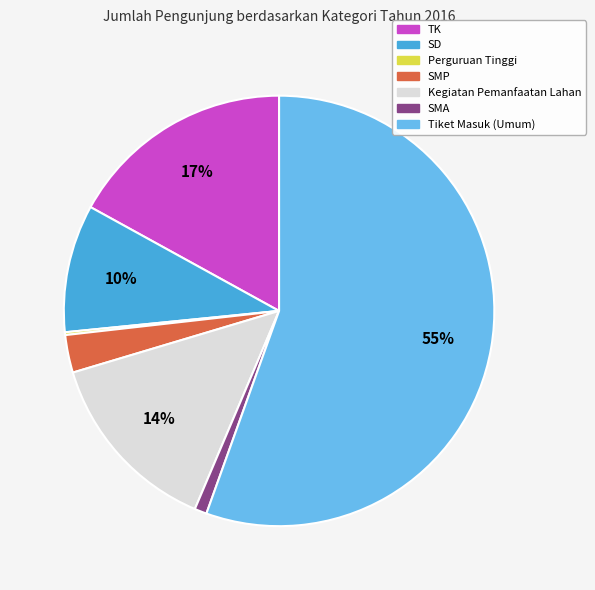

Which slice is the largest?

Tiket Masuk (Umum)